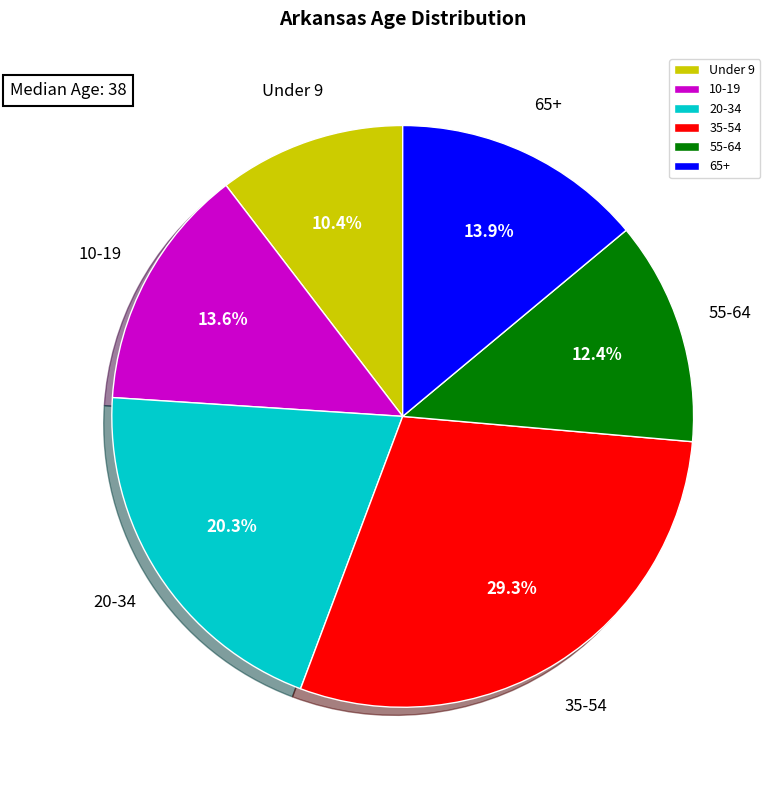

Is there any slice that represents more than half of the pie?

No